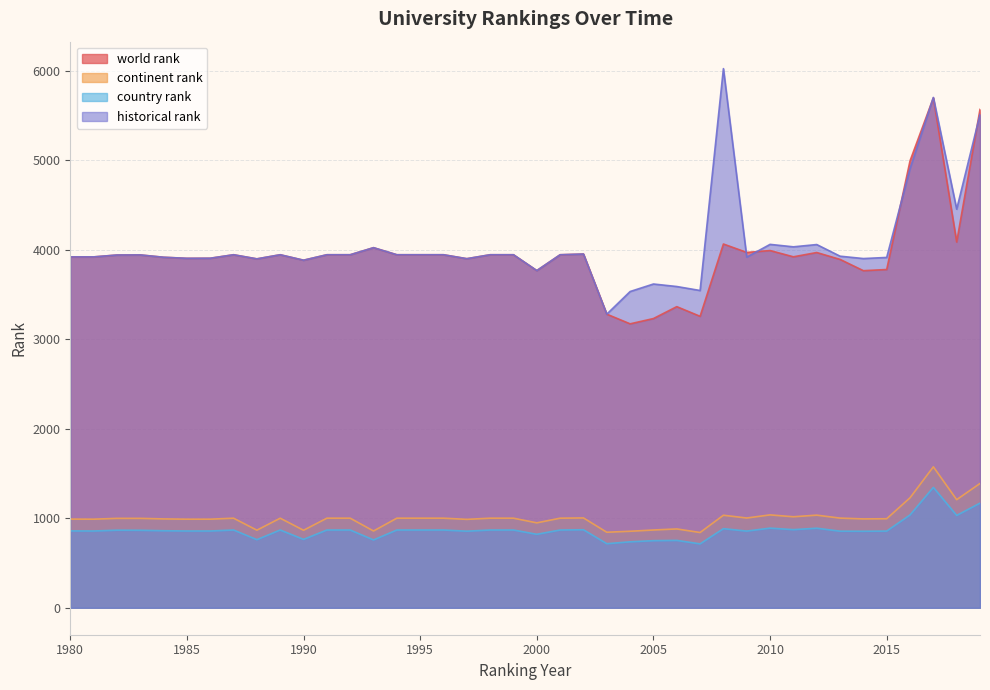

Rank the categories by continent rank value from lowest to highest.

2007, 2003, 2004, 1993, 1990, 1988, 2005, 2006, 2000, 1997, 1981, 1985, 1986, 1980, 1984, 2014, 2015, 1982, 1983, 1987, 1989, 1991, 1992, 1994, 1995, 1996, 1998, 1999, 2001, 2013, 2009, 2002, 2011, 2008, 2012, 2010, 2018, 2016, 2019, 2017